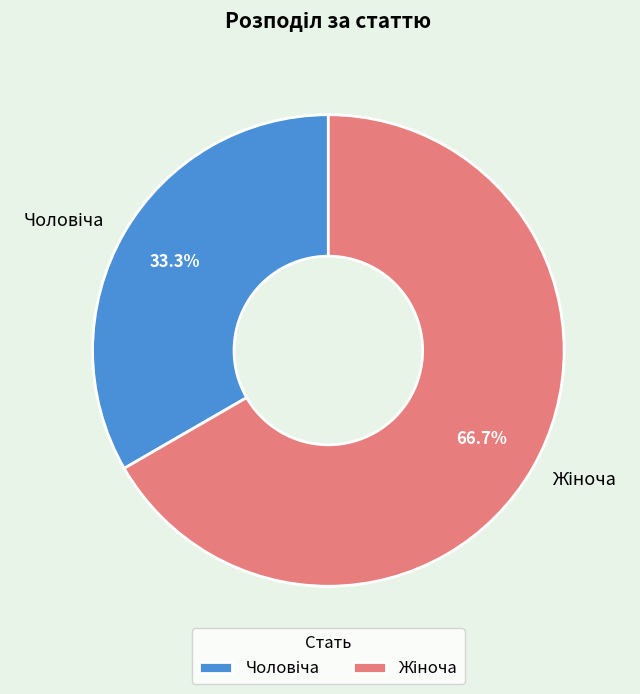

How many segments does this pie chart have?

2